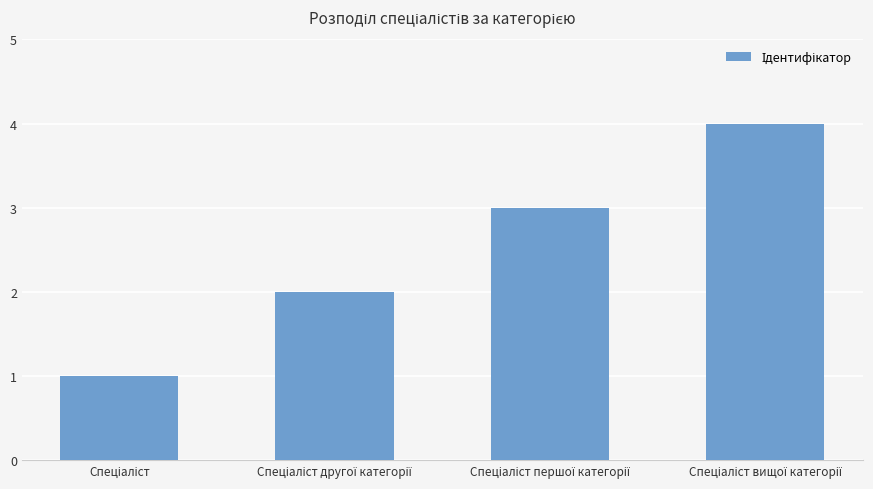

How many bars are there in total?

4